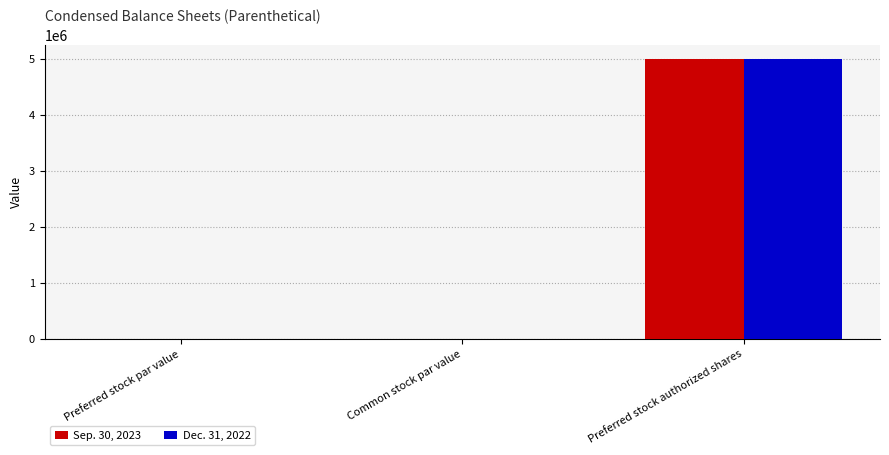

What is the greatest value displayed?

5000000